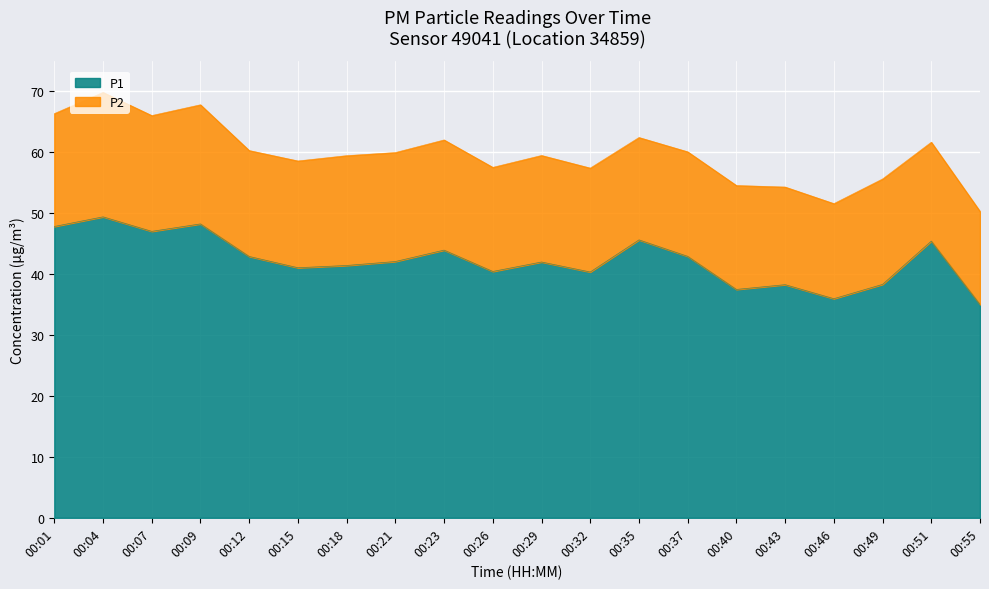

What is the average value?

42.3